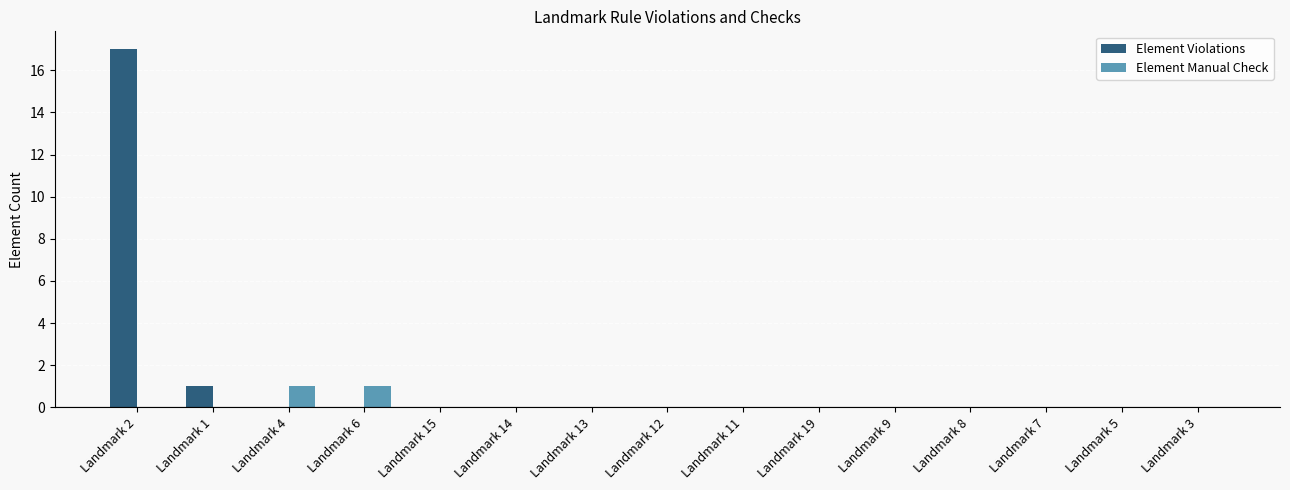

Which series has the largest total across all categories?

Element Violations